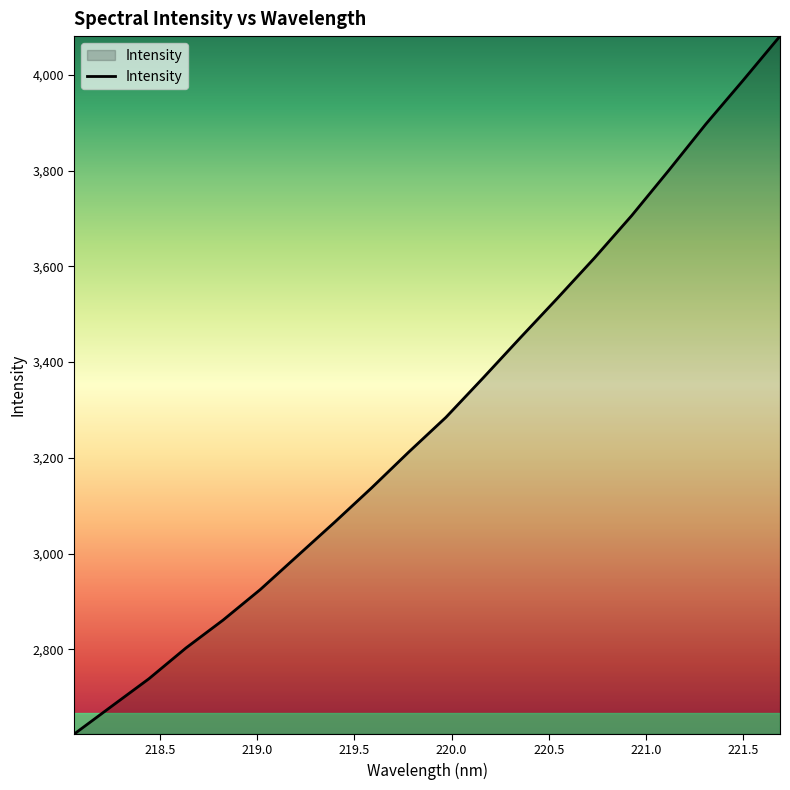

What is the maximum value shown in the chart?

4081.1